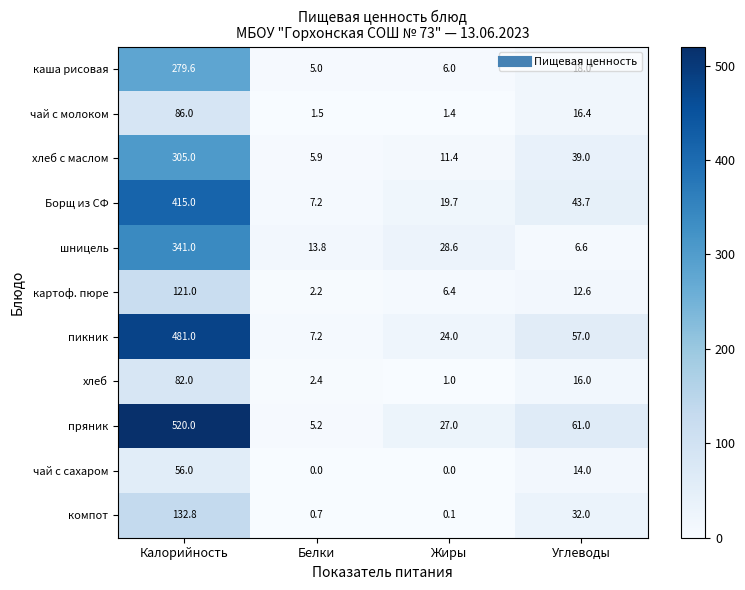

Which category has the lowest value in the каша рисовая series?

Белки